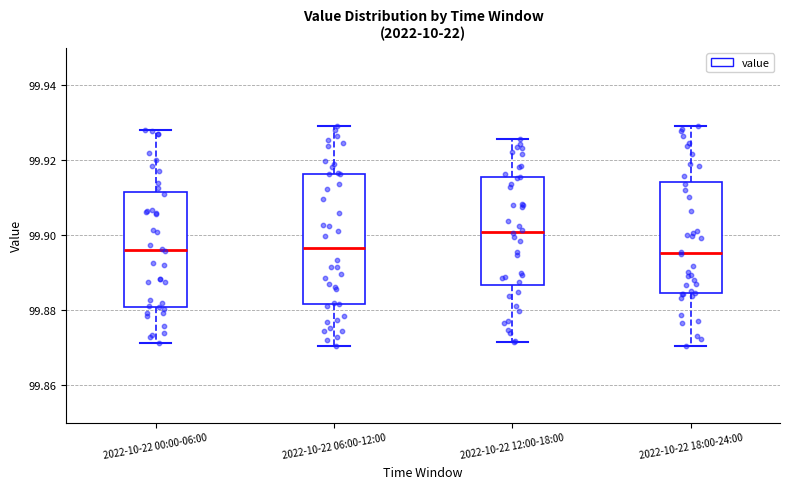

Which box has the highest median line?

2022-10-22 12:00-18:00